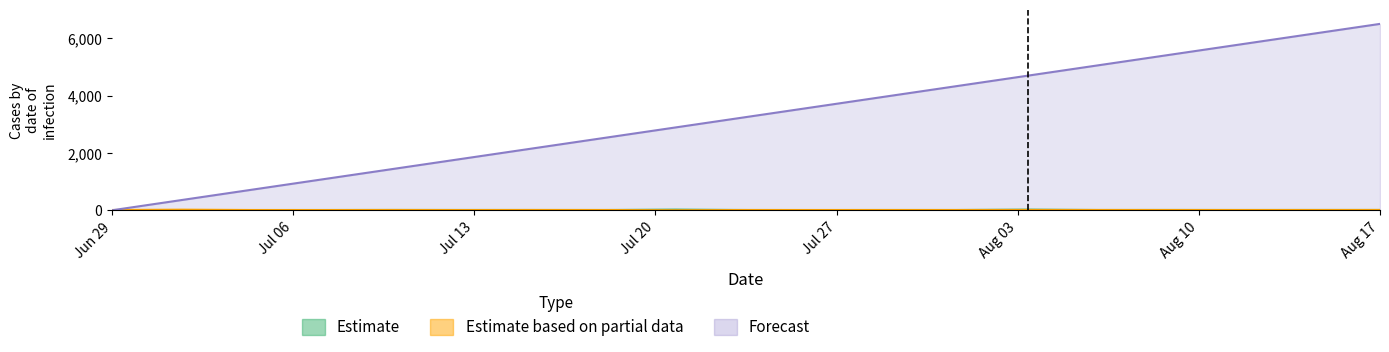

What is the total value across all series at 12?

17.5